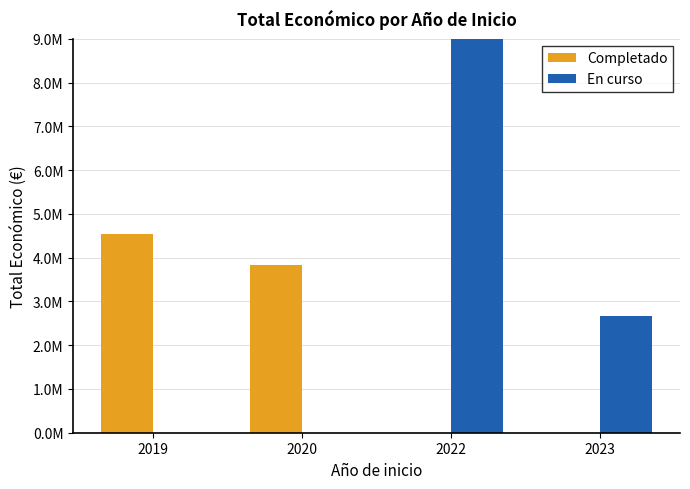

What is the difference between the maximum and second lowest values in the Completado series?

4538426